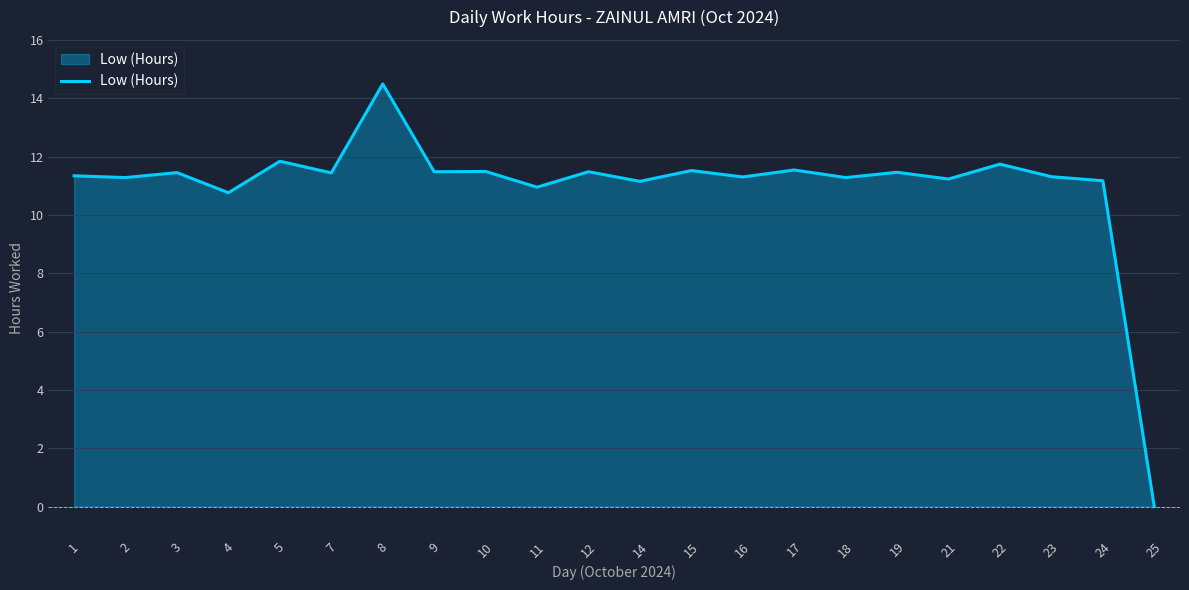

What is the average value?

11.0